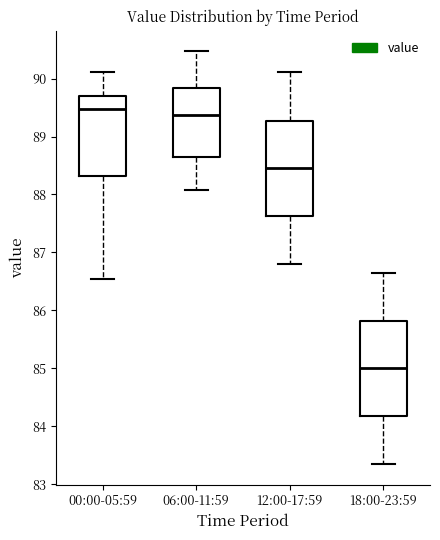

Reading left to right, transcribe this box plot: for each box, give where its median line is, the range the box spans, and where its two whiskers end, as read against the y-axis. The values are not printed on the chart, so give them approximately, as read against the axis.

00:00-05:59: median 89.5, box 88.3 to 89.7, whiskers 86.6 to 90.1
06:00-11:59: median 89.4, box 88.7 to 89.8, whiskers 88.1 to 90.5
12:00-17:59: median 88.5, box 87.6 to 89.3, whiskers 86.8 to 90.1
18:00-23:59: median 85.0, box 84.2 to 85.8, whiskers 83.4 to 86.7